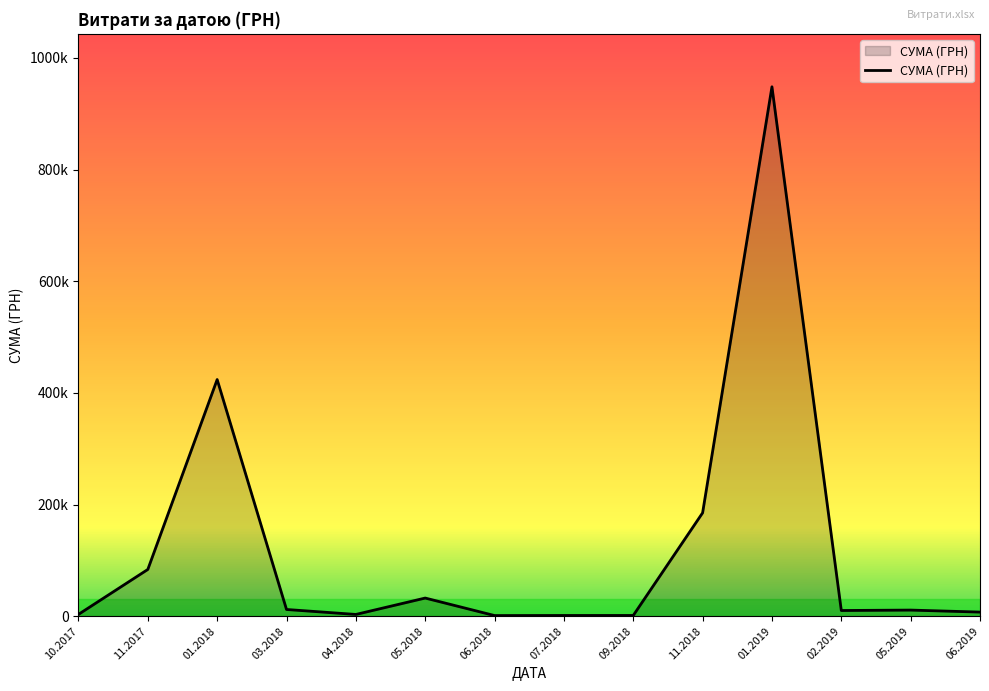

At which category does the chart reach its peak across all series?

01.2019